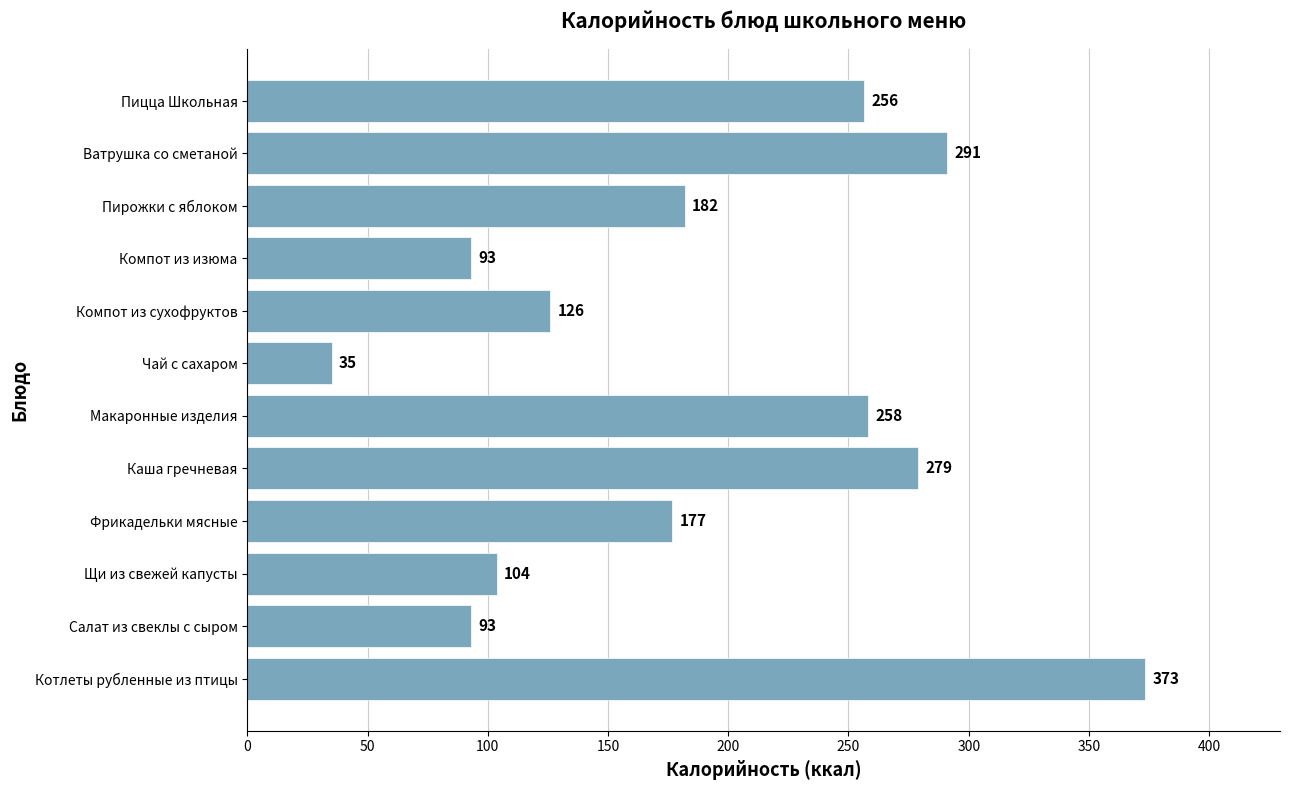

Are the bars horizontal?

Yes